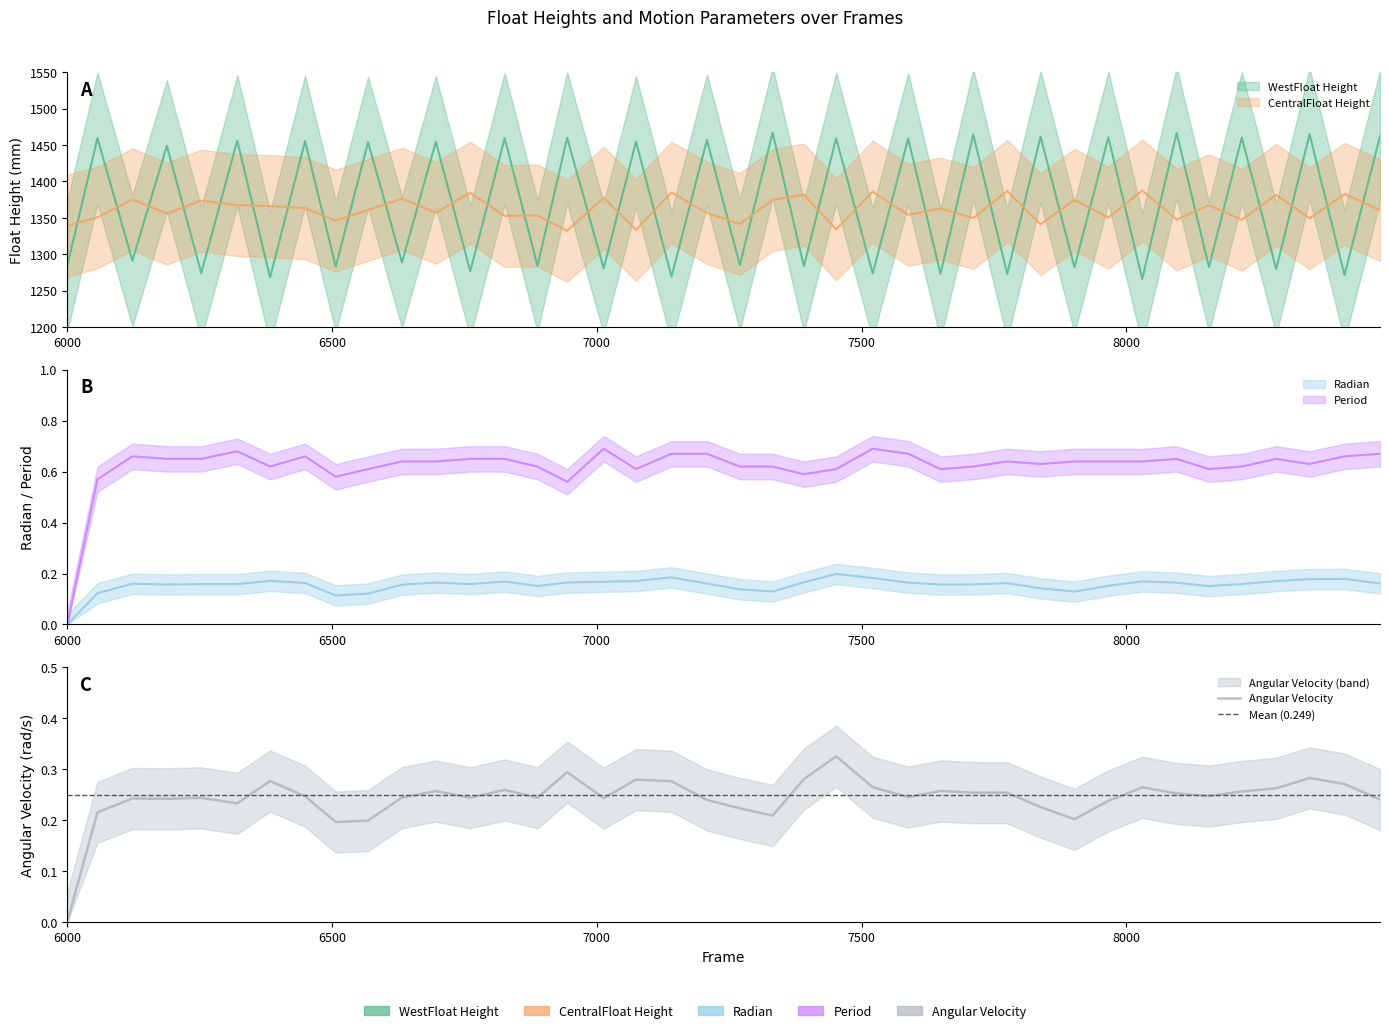

Reading left to right, extract all data points from this chart.

WestFloat Height: 6000=1284.0	6057=1459.4	6123=1291.1	6188=1449.0	6253=1274.1	6321=1456.0	6383=1268.1	6449=1455.4	6507=1283.1	6568=1453.7	6632=1288.8	6696=1454.5	6761=1276.7	6826=1459.5	6888=1283.9	6944=1459.9	7013=1280.5	7074=1454.7	7141=1269.2	7208=1457.0	7270=1285.1	7332=1467.0	7391=1283.5	7452=1459.3	7521=1273.6	7588=1458.8	7649=1273.2	7711=1464.3	7775=1273.0	7838=1461.6	7902=1282.1	7966=1460.6	8030=1265.9	8095=1466.6	8156=1282.3	8218=1460.3	8283=1279.5	8346=1464.9	8412=1271.3	8479=1462.2
CentralFloat Height: 6000=1339.2	6057=1350.7	6123=1375.3	6188=1355.8	6253=1373.7	6321=1367.6	6383=1366.1	6449=1363.3	6507=1346.1	6568=1360.9	6632=1376.2	6696=1357.0	6761=1384.4	6826=1352.6	6888=1353.3	6944=1332.3	7013=1377.6	7074=1333.5	7141=1384.7	7208=1356.8	7270=1341.6	7332=1374.6	7391=1381.9	7452=1334.2	7521=1385.9	7588=1354.1	7649=1362.7	7711=1349.7	7775=1386.8	7838=1341.2	7902=1374.7	7966=1350.3	8030=1387.6	8095=1347.7	8156=1367.3	8218=1347.4	8283=1381.5	8346=1349.4	8412=1382.7	8479=1360.6
Angular Velocity: 6000=0.0	6057=0.2	6123=0.2	6188=0.2	6253=0.2	6321=0.2	6383=0.3	6449=0.2	6507=0.2	6568=0.2	6632=0.2	6696=0.3	6761=0.2	6826=0.3	6888=0.2	6944=0.3	7013=0.2	7074=0.3	7141=0.3	7208=0.2	7270=0.2	7332=0.2	7391=0.3	7452=0.3	7521=0.3	7588=0.2	7649=0.3	7711=0.3	7775=0.3	7838=0.2	7902=0.2	7966=0.2	8030=0.3	8095=0.3	8156=0.2	8218=0.3	8283=0.3	8346=0.3	8412=0.3	8479=0.2
Radian: 6000=0.0	6057=0.1	6123=0.2	6188=0.2	6253=0.2	6321=0.2	6383=0.2	6449=0.2	6507=0.1	6568=0.1	6632=0.2	6696=0.2	6761=0.2	6826=0.2	6888=0.2	6944=0.2	7013=0.2	7074=0.2	7141=0.2	7208=0.2	7270=0.1	7332=0.1	7391=0.2	7452=0.2	7521=0.2	7588=0.2	7649=0.2	7711=0.2	7775=0.2	7838=0.1	7902=0.1	7966=0.2	8030=0.2	8095=0.2	8156=0.2	8218=0.2	8283=0.2	8346=0.2	8412=0.2	8479=0.2
Period: 6000=0.0	6057=0.6	6123=0.7	6188=0.6	6253=0.7	6321=0.7	6383=0.6	6449=0.7	6507=0.6	6568=0.6	6632=0.6	6696=0.6	6761=0.6	6826=0.7	6888=0.6	6944=0.6	7013=0.7	7074=0.6	7141=0.7	7208=0.7	7270=0.6	7332=0.6	7391=0.6	7452=0.6	7521=0.7	7588=0.7	7649=0.6	7711=0.6	7775=0.6	7838=0.6	7902=0.6	7966=0.6	8030=0.6	8095=0.6	8156=0.6	8218=0.6	8283=0.6	8346=0.6	8412=0.7	8479=0.7